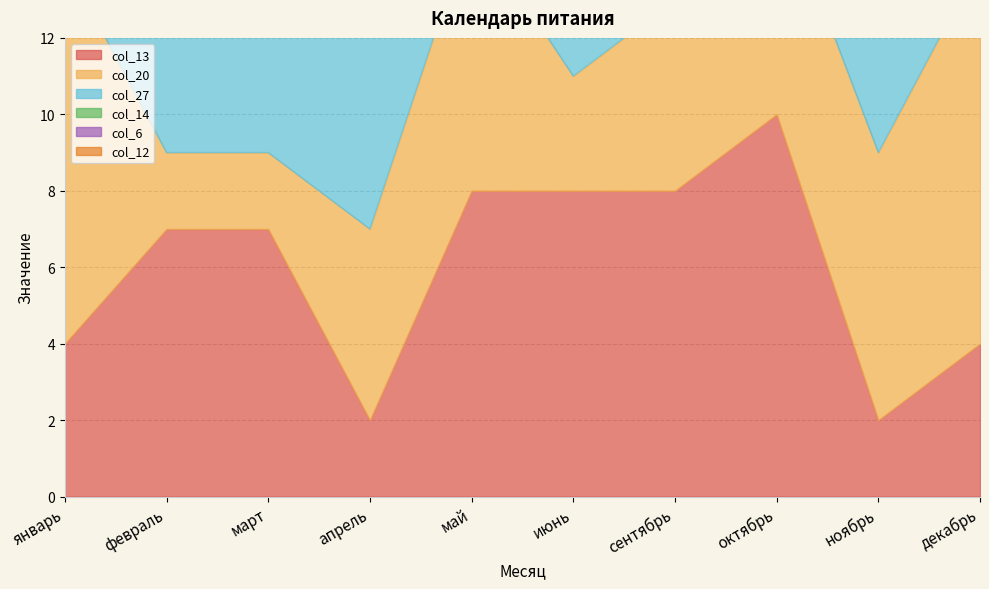

Reading left to right, list all the values displayed in this chart.

col_13: январь=4	февраль=7	март=7	апрель=2	май=8	июнь=8	сентябрь=8	октябрь=10	ноябрь=2	декабрь=4
col_20: январь=10	февраль=2	март=2	апрель=5	май=7	июнь=3	сентябрь=5	октябрь=6	ноябрь=7	декабрь=10
col_27: январь=5	февраль=7	март=7	апрель=10	май=3	июнь=10	сентябрь=10	октябрь=1	ноябрь=4	декабрь=5
col_14: январь=5	февраль=8	март=8	апрель=3	май=9	июнь=9	сентябрь=9	октябрь=5	ноябрь=3	декабрь=5
col_6: январь=7	февраль=2	март=2	апрель=5	май=6	июнь=3	сентябрь=4	октябрь=7	ноябрь=7	декабрь=8
col_12: январь=3	февраль=6	март=6	апрель=1	май=8	июнь=7	сентябрь=7	октябрь=9	ноябрь=1	декабрь=3